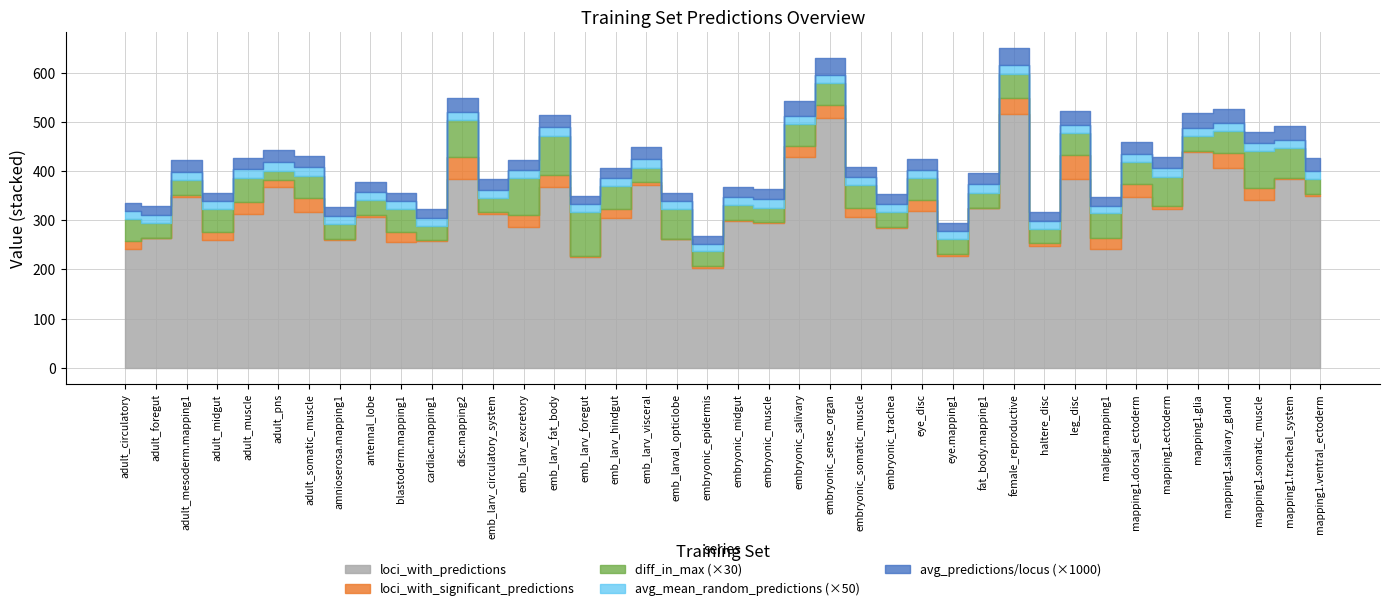

In avg_predictions/locus, how many points are higher than both neighbors (excluding endpoints)?

13